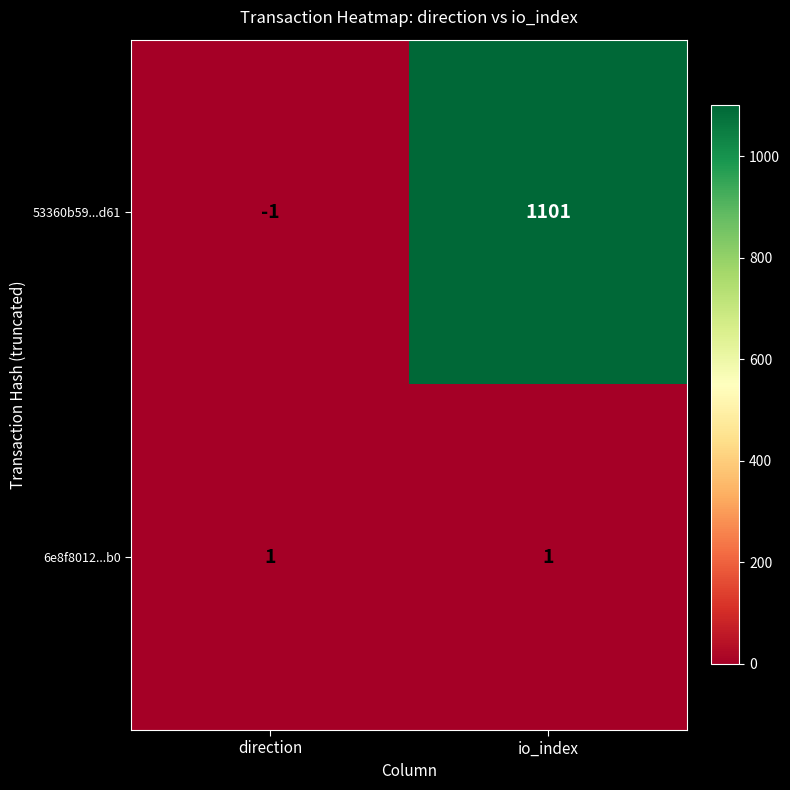

Which series has the largest total across all categories?

53360b59...d61